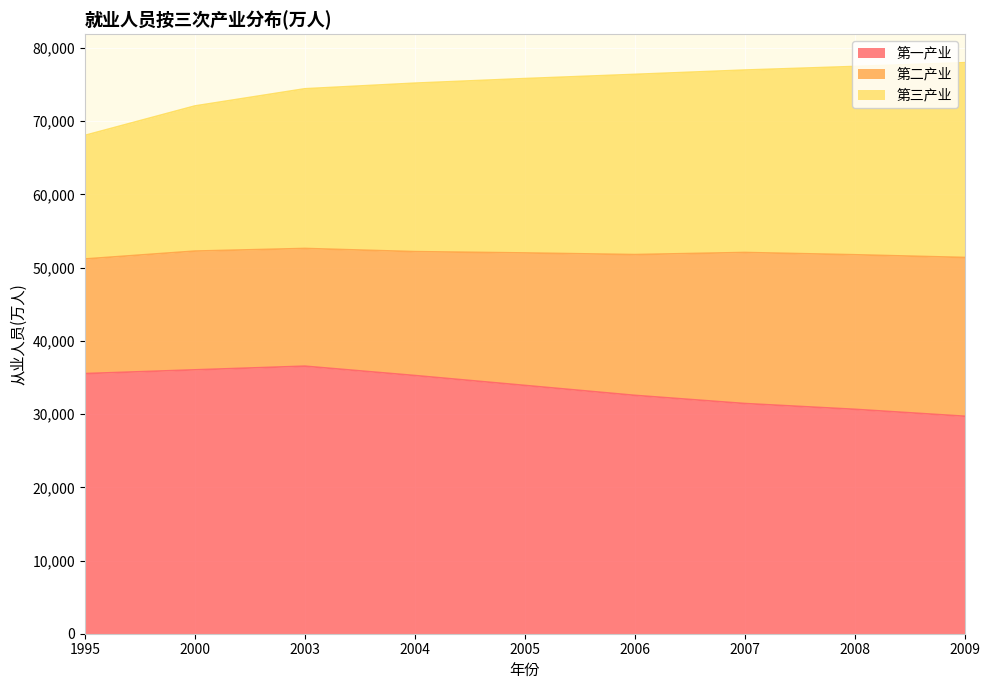

What is the difference between the 第三产业 values at 1995 and 2009?

9930